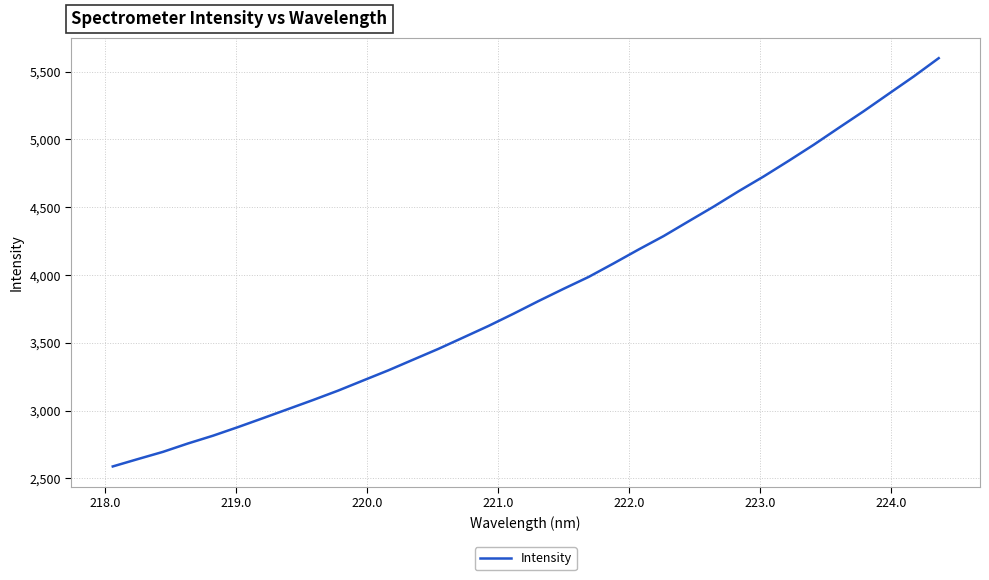

What is the difference between the maximum and minimum values?

3012.5